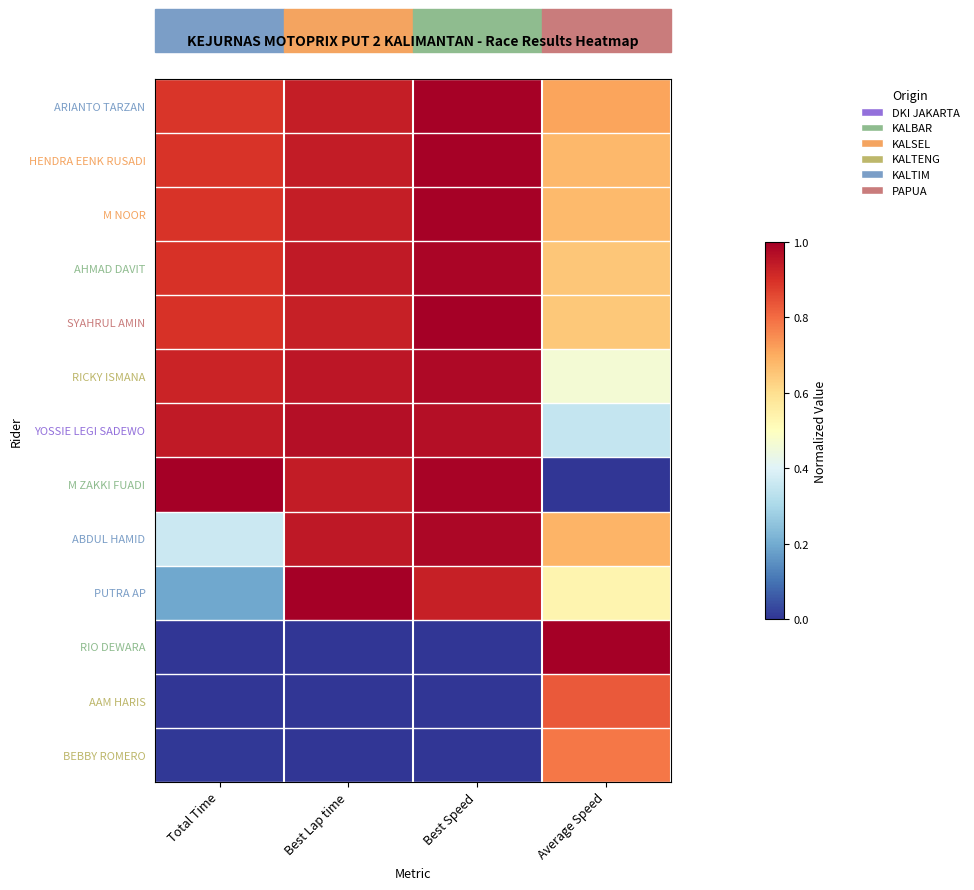

Reading left to right, list all the values displayed in this chart.

ARIANTO TARZAN: Total Time=0.9	Best Lap time=0.9	Best Speed=1.0	Average Speed=0.7
HENDRA EENK RUSADI: Total Time=0.9	Best Lap time=0.9	Best Speed=1.0	Average Speed=0.7
M NOOR: Total Time=0.9	Best Lap time=0.9	Best Speed=1.0	Average Speed=0.7
AHMAD DAVIT: Total Time=0.9	Best Lap time=0.9	Best Speed=1.0	Average Speed=0.7
SYAHRUL AMIN: Total Time=0.9	Best Lap time=0.9	Best Speed=1.0	Average Speed=0.6
RICKY ISMANA: Total Time=0.9	Best Lap time=1.0	Best Speed=1.0	Average Speed=0.5
YOSSIE LEGI SADEWO: Total Time=0.9	Best Lap time=1.0	Best Speed=1.0	Average Speed=0.4
M ZAKKI FUADI: Total Time=1.0	Best Lap time=0.9	Best Speed=1.0	Average Speed=0.0
ABDUL HAMID: Total Time=0.4	Best Lap time=0.9	Best Speed=1.0	Average Speed=0.7
PUTRA AP: Total Time=0.2	Best Lap time=1.0	Best Speed=0.9	Average Speed=0.5
RIO DEWARA: Total Time=0.0	Best Lap time=0.0	Best Speed=0.0	Average Speed=1.0
AAM HARIS: Total Time=0.0	Best Lap time=0.0	Best Speed=0.0	Average Speed=0.8
BEBBY ROMERO: Total Time=0.0	Best Lap time=0.0	Best Speed=0.0	Average Speed=0.8